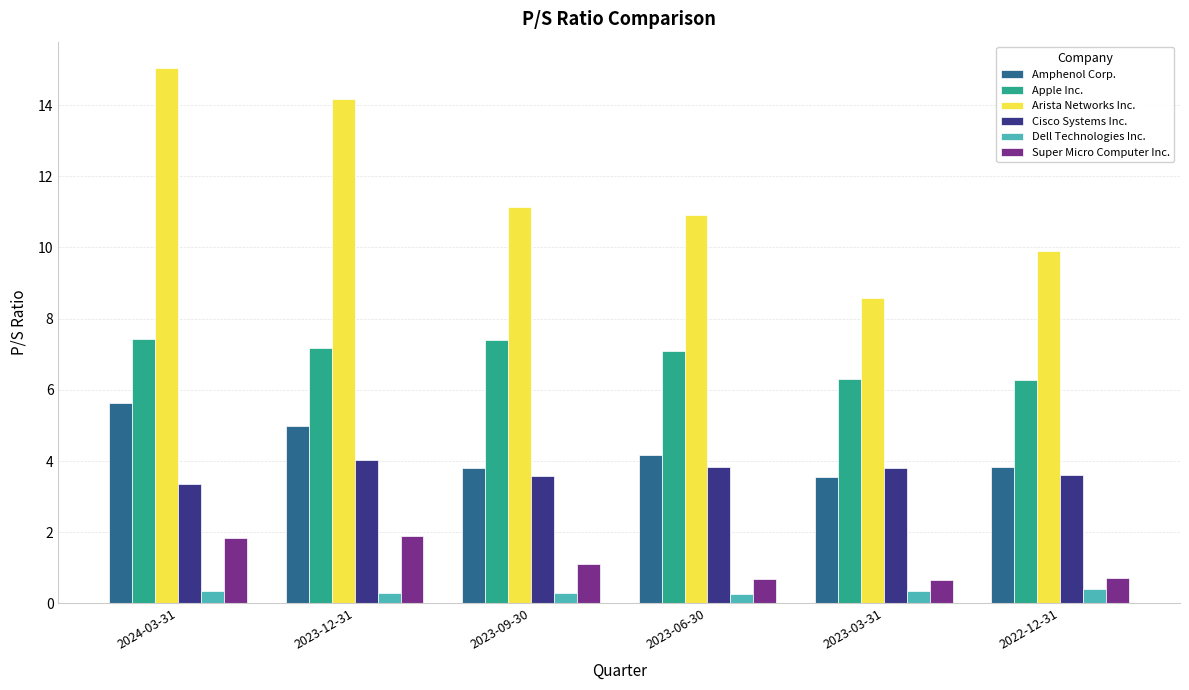

What is the total value across all series at 2024-03-31?

33.7